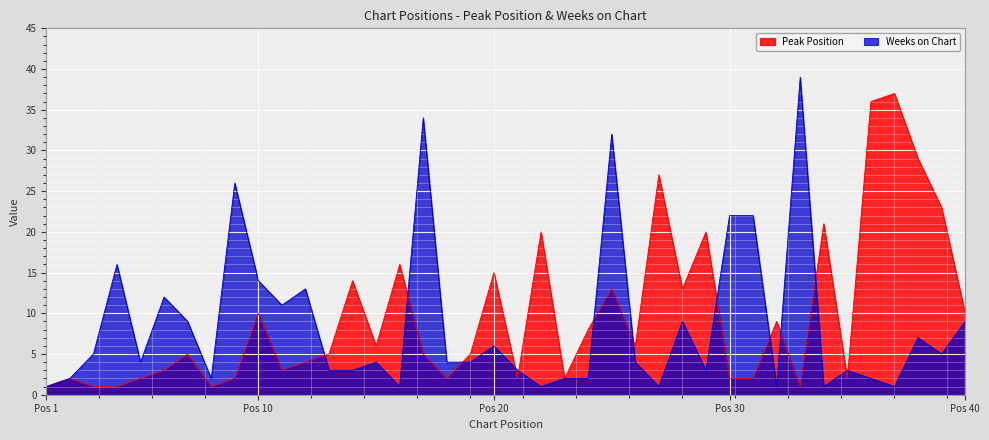

What is the maximum value for Weeks on Chart?

39